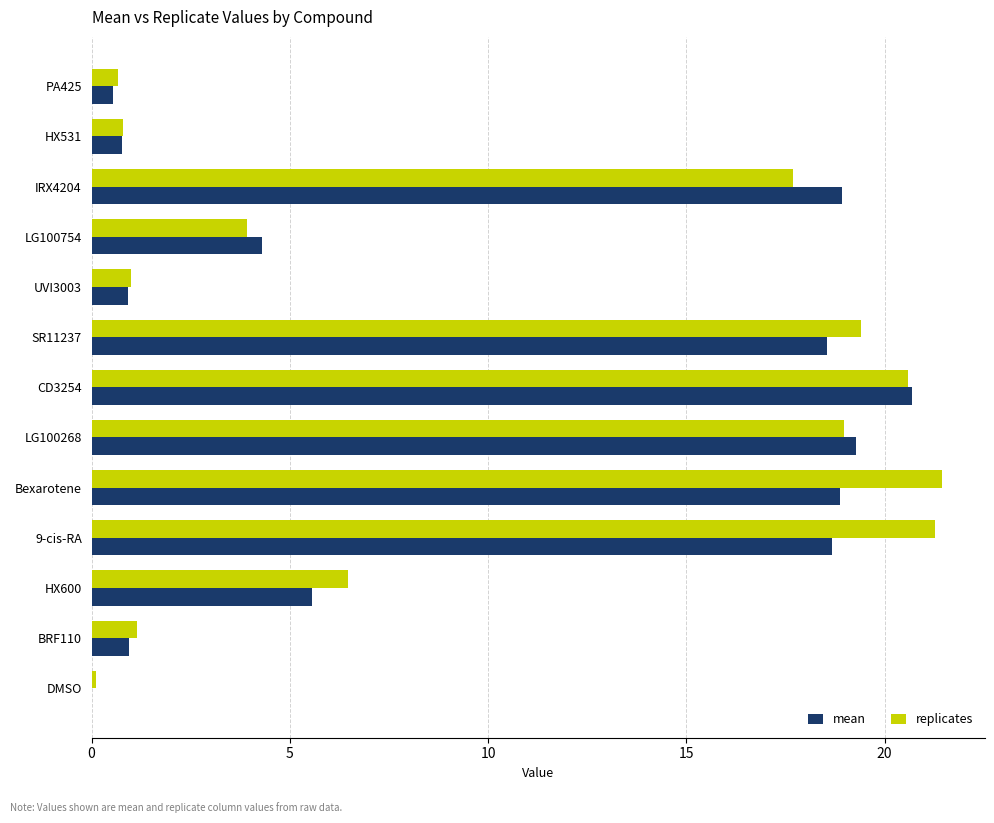

At which category is the sum across all series the highest?

CD3254